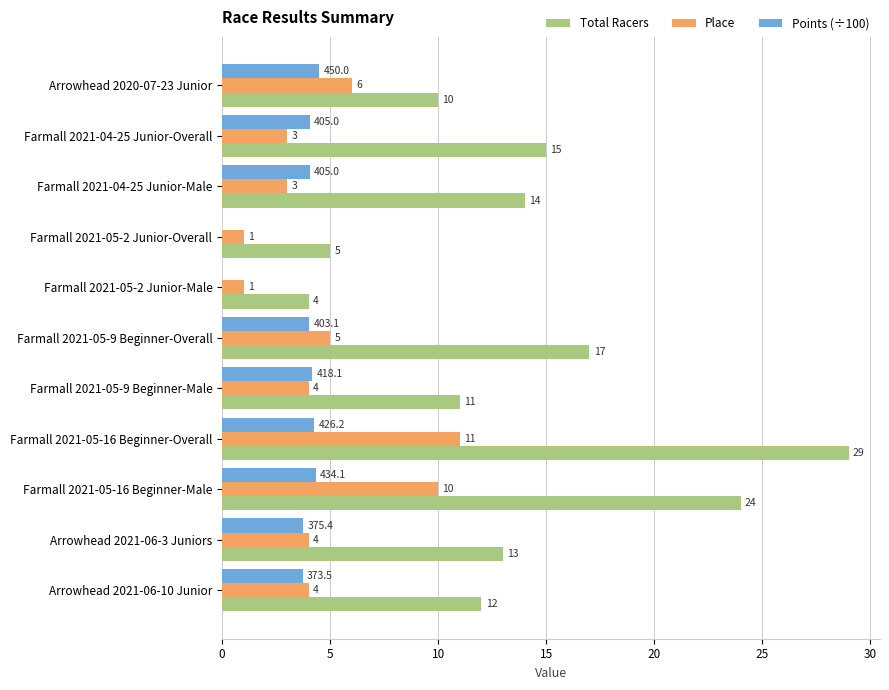

Is the value of Points (÷100) at Farmall 2021-05-9 Beginner-Male greater than the value of Place at Arrowhead 2020-07-23 Junior?

No